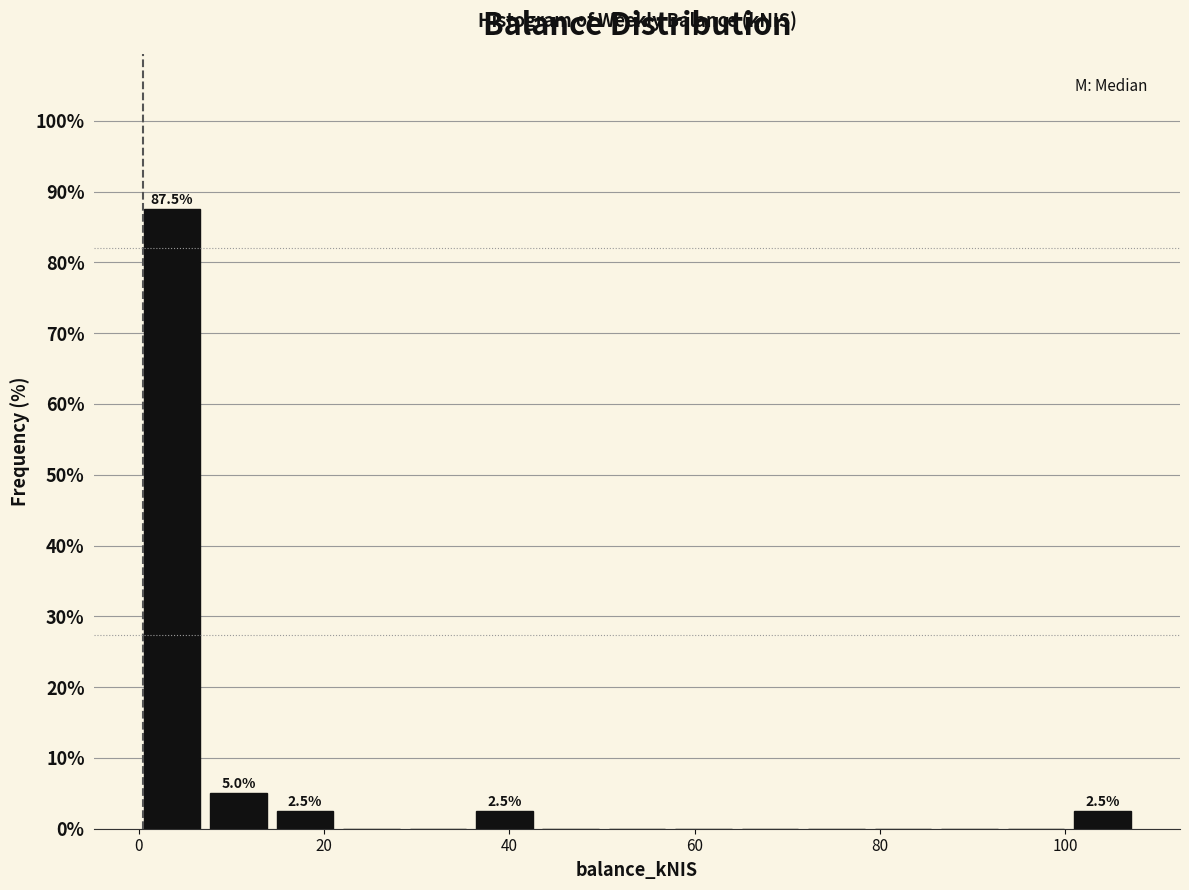

Read against the x-axis, roughly where is the centre of the tallest bar?

4